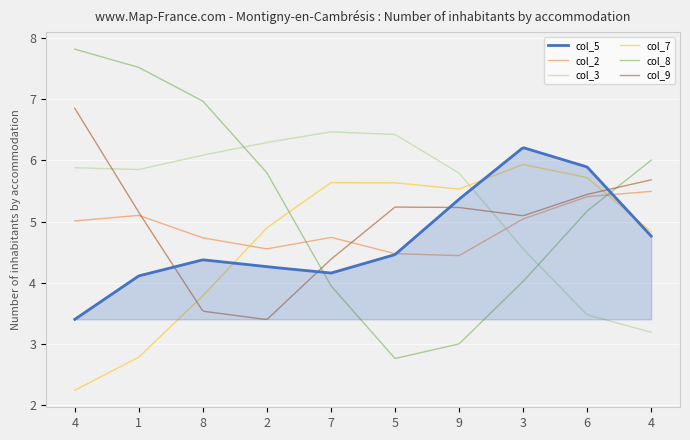

True or false: col_5 and col_7 intersect in this chart.

True